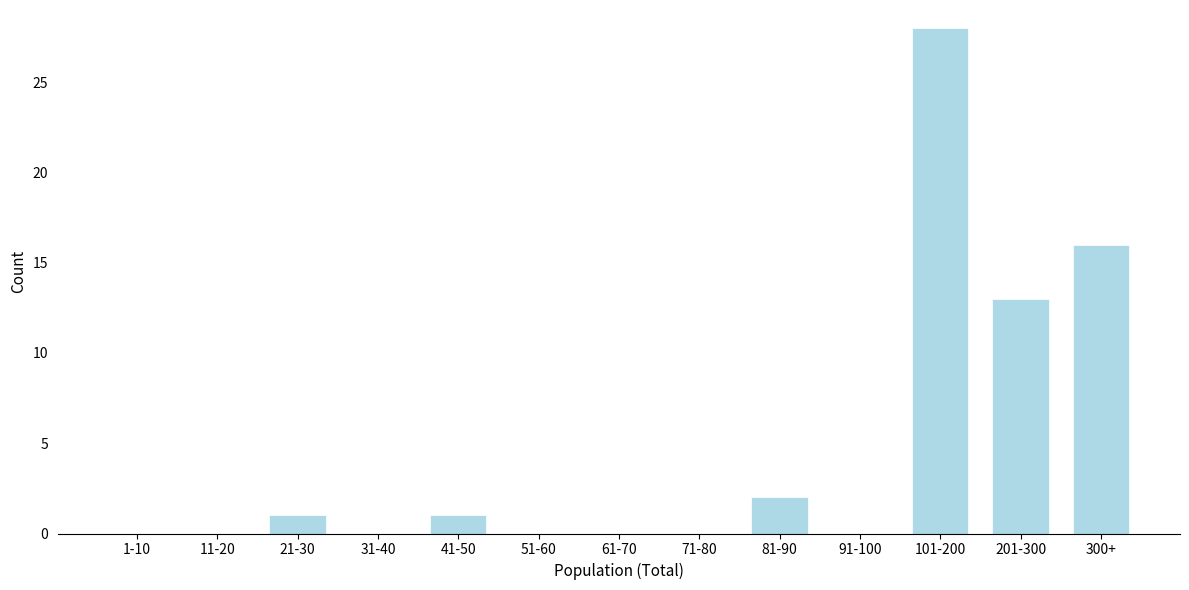

Reading right to left, extract all data points from this chart.

300+=16	201-300=13	101-200=28	91-100=0	81-90=2	71-80=0	61-70=0	51-60=0	41-50=1	31-40=0	21-30=1	11-20=0	1-10=0